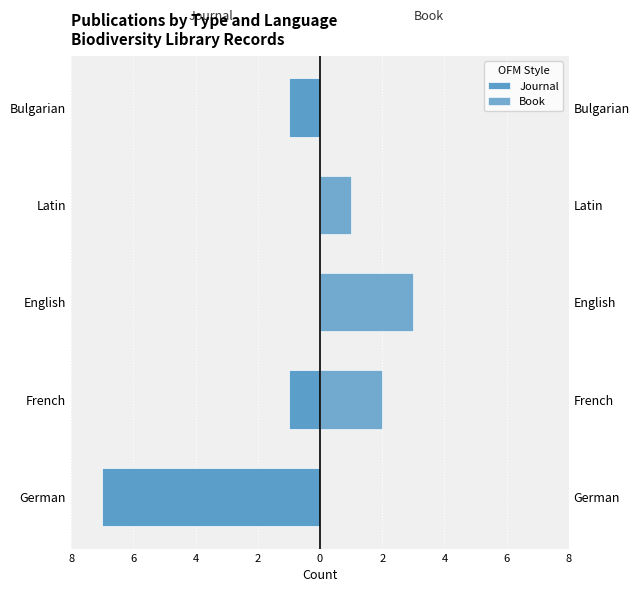

What are all the series names shown in the legend?

Journal, Book